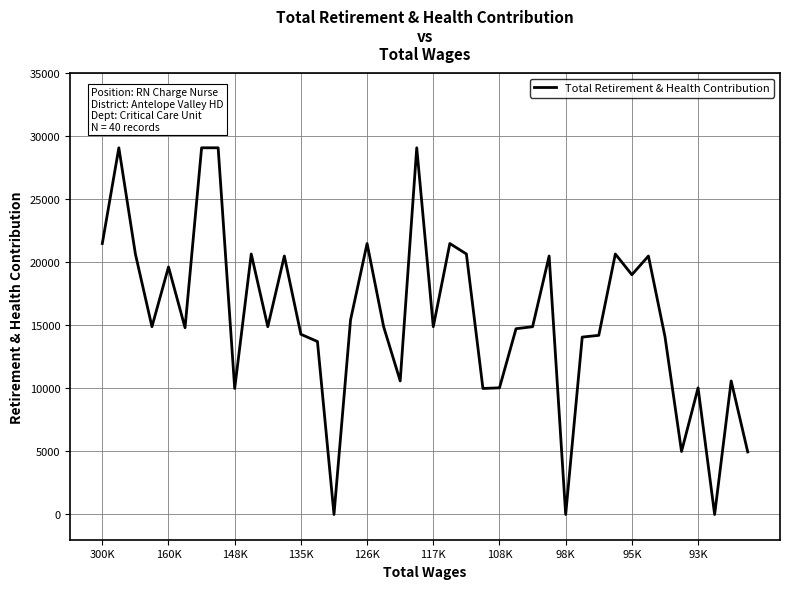

What is the maximum value shown in the chart?

29076